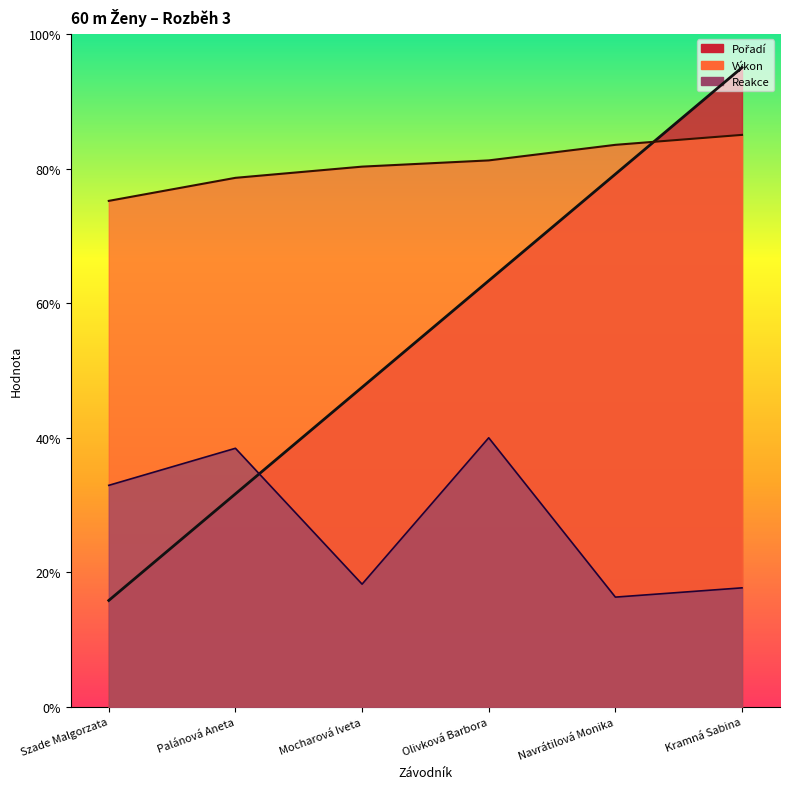

Reading right to left, extract all data points from this chart.

Pořadí: Kramná Sabina=9.5	Navrátilová Monika=7.9	Olivková Barbora=6.3	Mocharová Iveta=4.8	Palánová Aneta=3.2	Szade Malgorzata=1.6
Výkon: Kramná Sabina=8.5	Navrátilová Monika=8.4	Olivková Barbora=8.1	Mocharová Iveta=8.0	Palánová Aneta=7.9	Szade Malgorzata=7.5
Reakce: Kramná Sabina=1.8	Navrátilová Monika=1.6	Olivková Barbora=4.0	Mocharová Iveta=1.8	Palánová Aneta=3.8	Szade Malgorzata=3.3